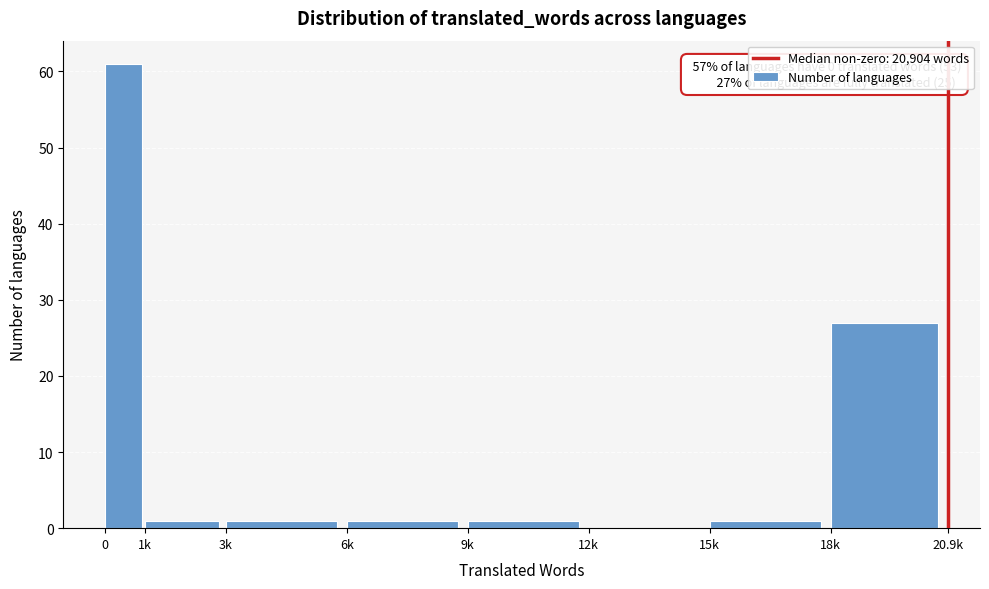

Reading right to left, transcribe all the data shown in this chart.

18k=27	15k=1	12k=0	9k=1	6k=1	3k=1	1k=1	0=61